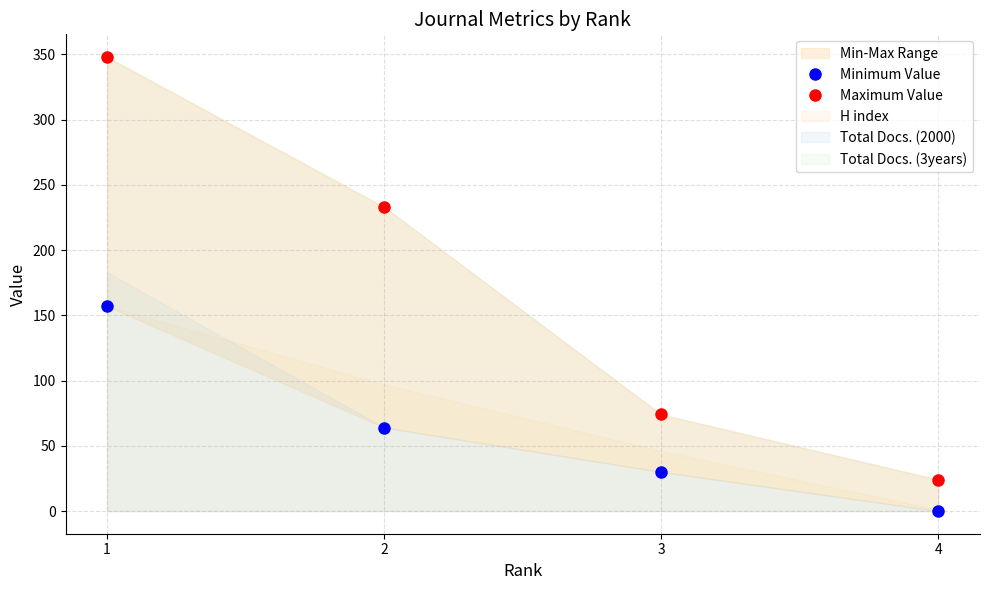

Which has a higher value, 3 or 1?

1